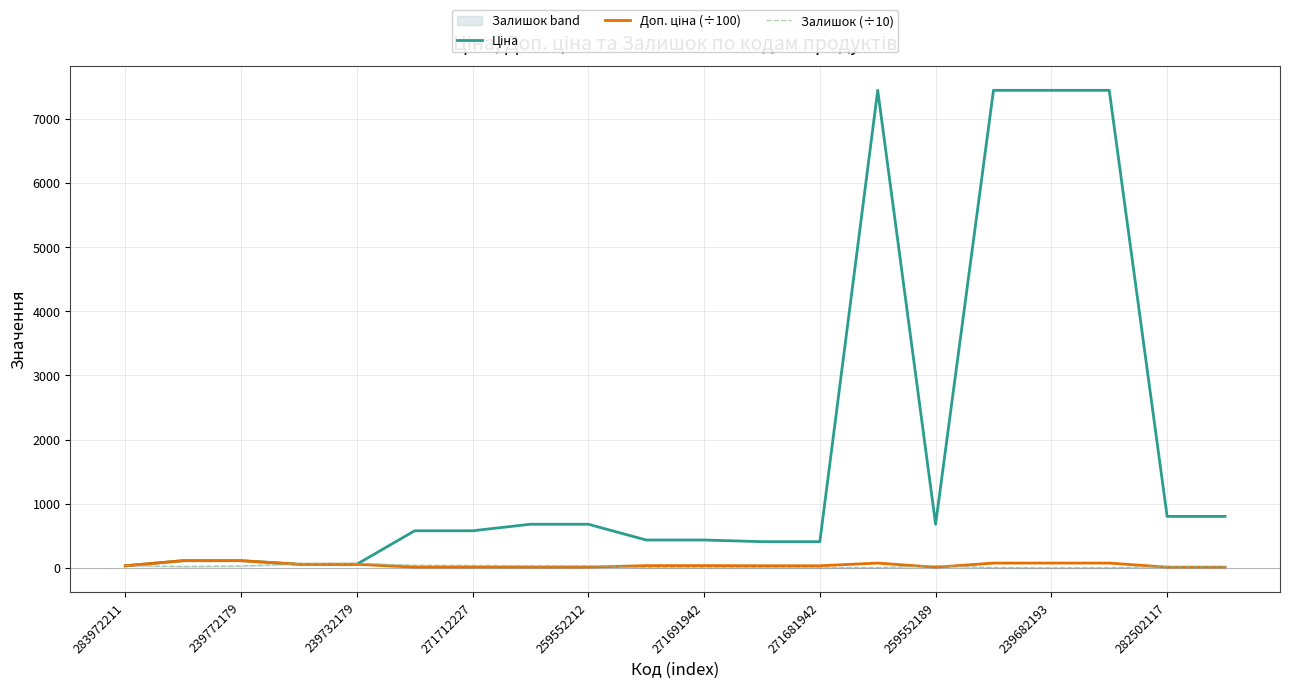

Which series has the largest range (max minus min)?

Ціна